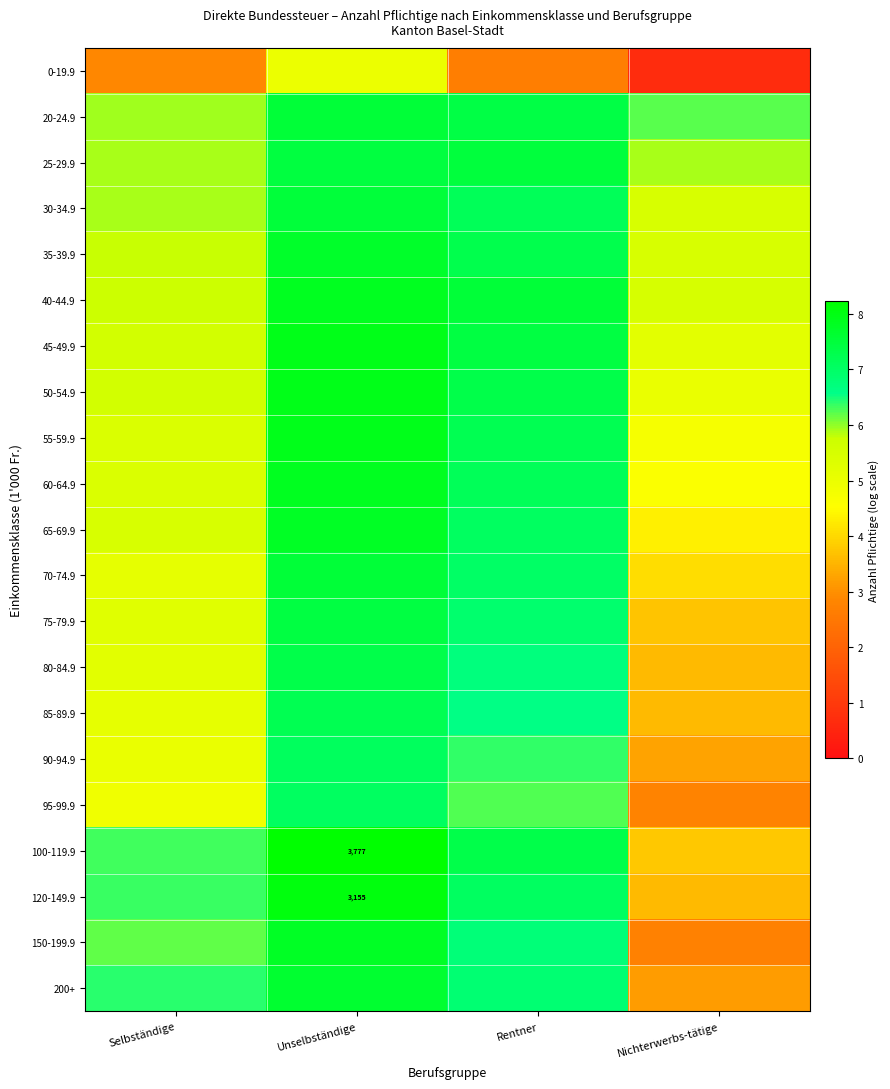

At which category is the sum across all series the highest?

Unselbständige